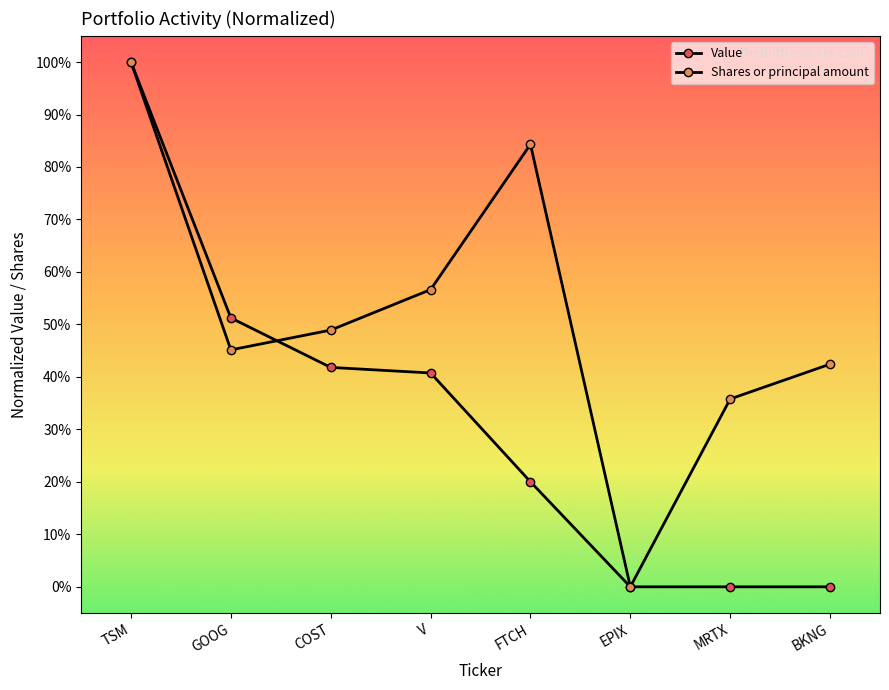

What is the difference between the Value values at FTCH and TSM?

0.8